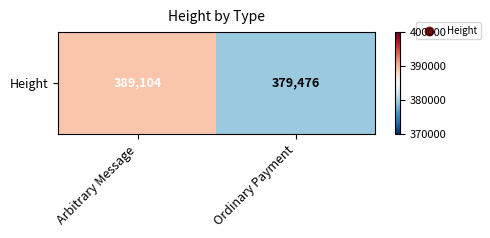

Which category has the lowest value across all series?

Ordinary Payment